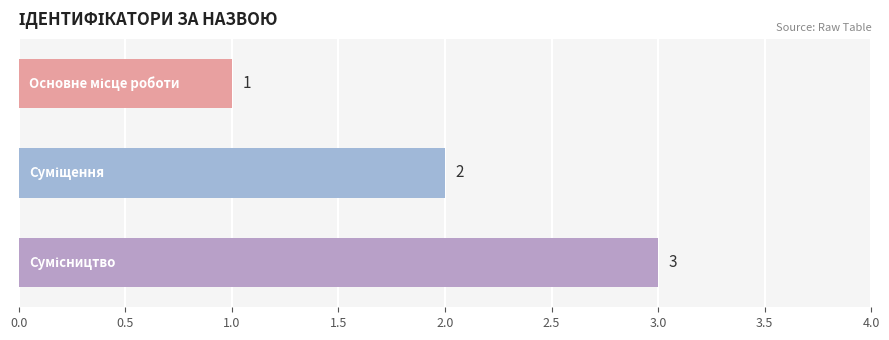

What is the maximum value shown in the chart?

3